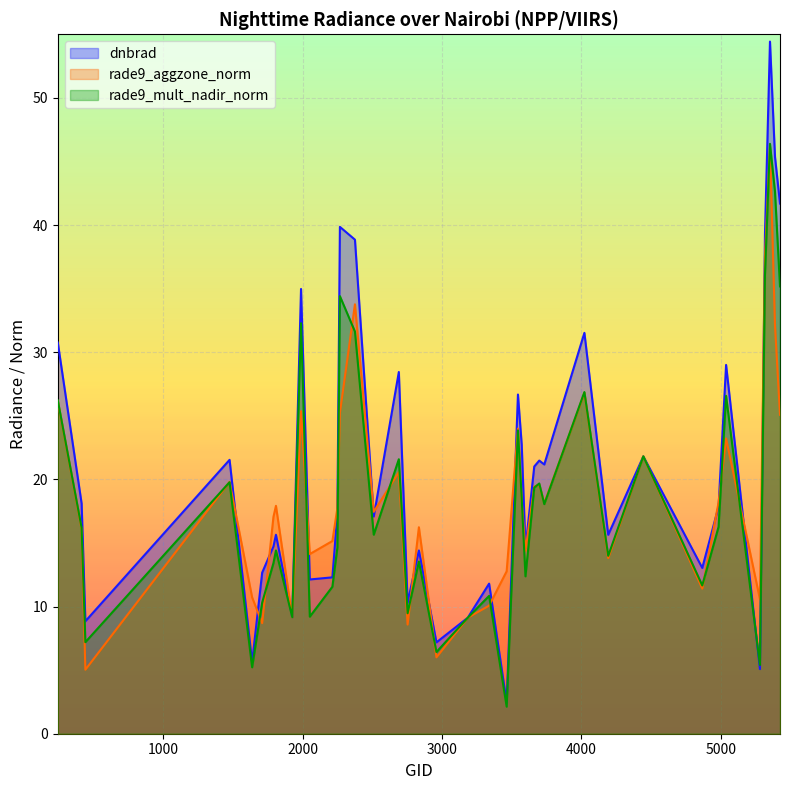

What is the value of the rade9_mult_nadir_norm point at the 2nd from the left?

16.2